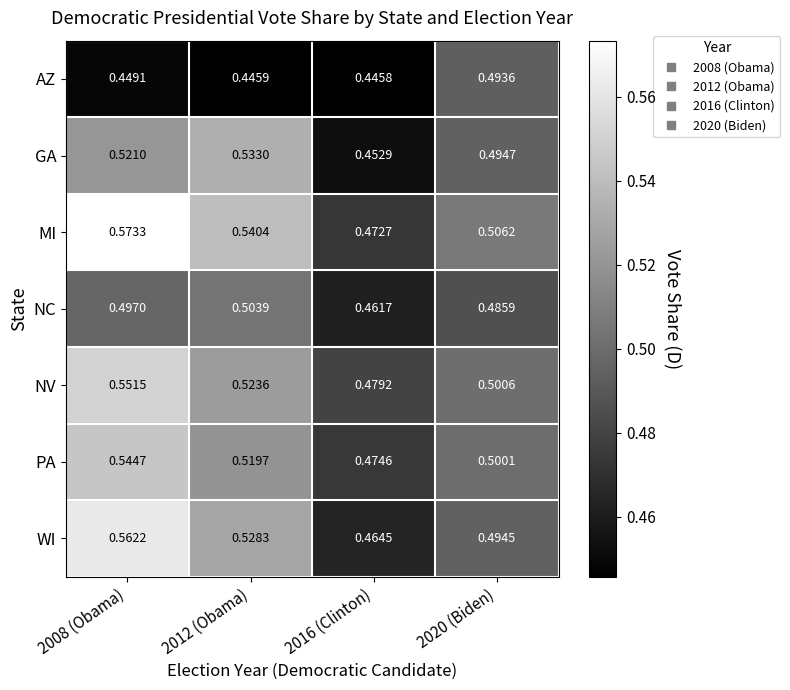

Which series has the widest spread of values?

MI